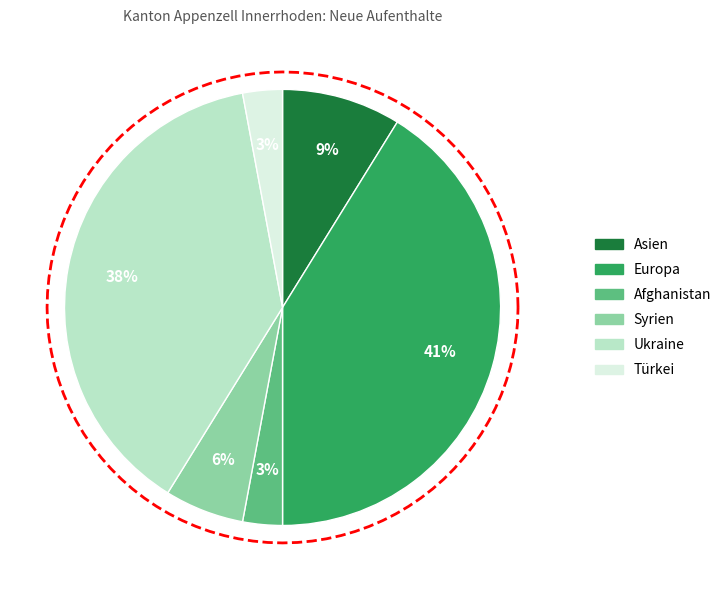

What percentage is the Türkei slice, to the nearest percent?

3%